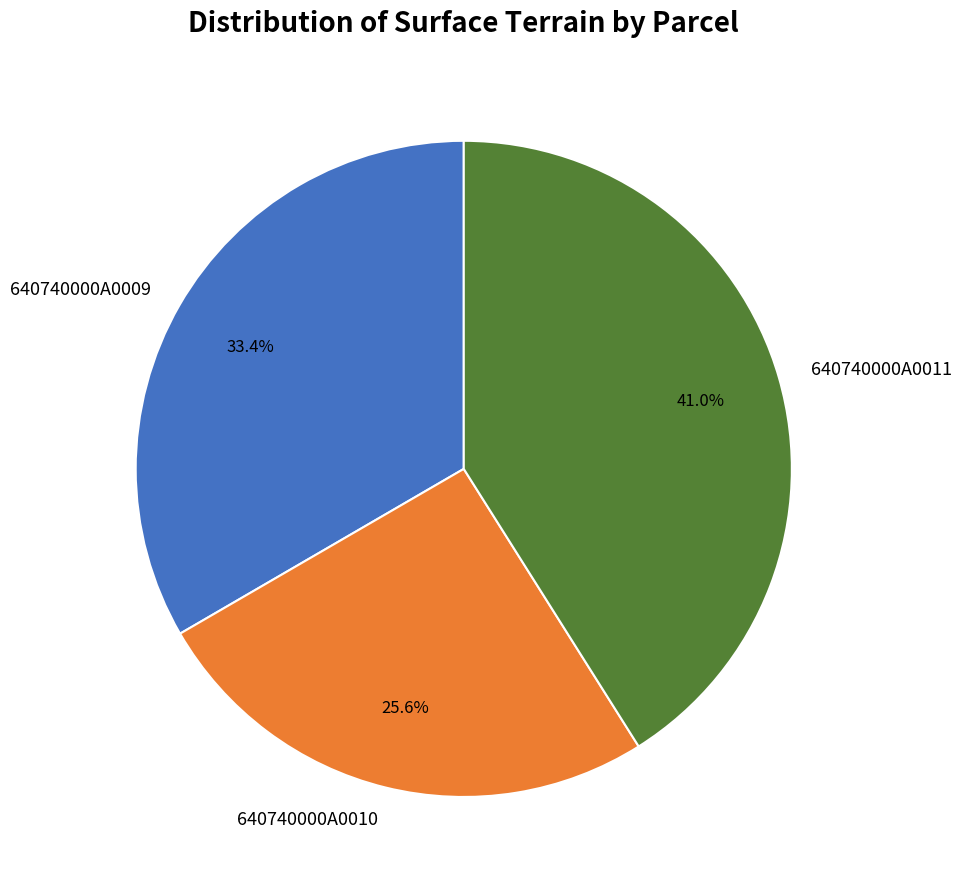

Is there a majority slice in this chart?

No